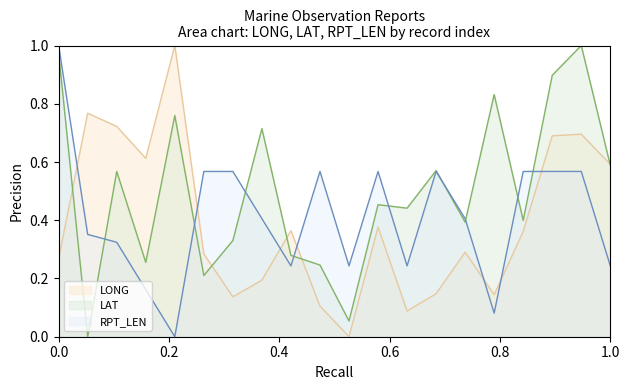

How many lines are shown in the chart?

3